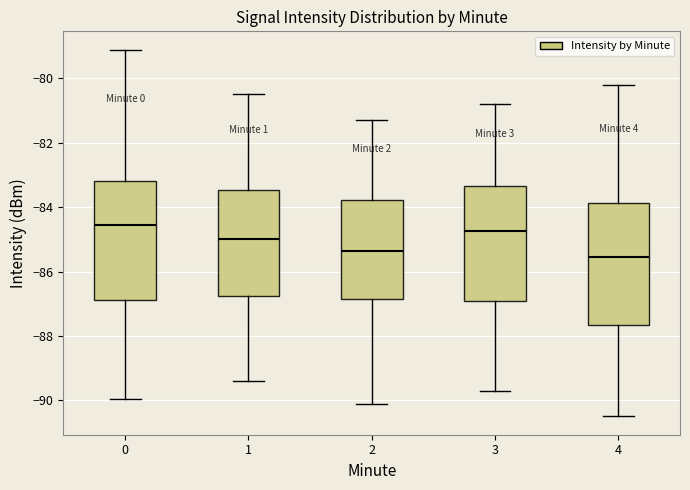

Reading left to right, transcribe this box plot: for each box, give where its median line is, the range the box spans, and where its two whiskers end, as read against the y-axis. The values are not printed on the chart, so give them approximately, as read against the axis.

0: median -84.6, box -86.8 to -83.2, whiskers -90.0 to -79.2
1: median -85.0, box -86.8 to -83.4, whiskers -89.4 to -80.4
2: median -85.4, box -86.8 to -83.8, whiskers -90.0 to -81.2
3: median -84.8, box -87.0 to -83.4, whiskers -89.6 to -80.8
4: median -85.6, box -87.6 to -83.8, whiskers -90.4 to -80.2